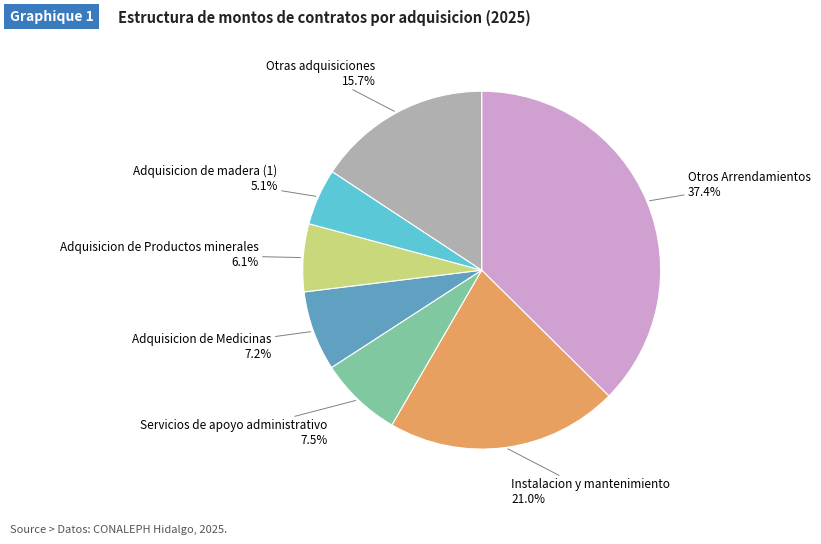

How many slices are in this pie chart?

7